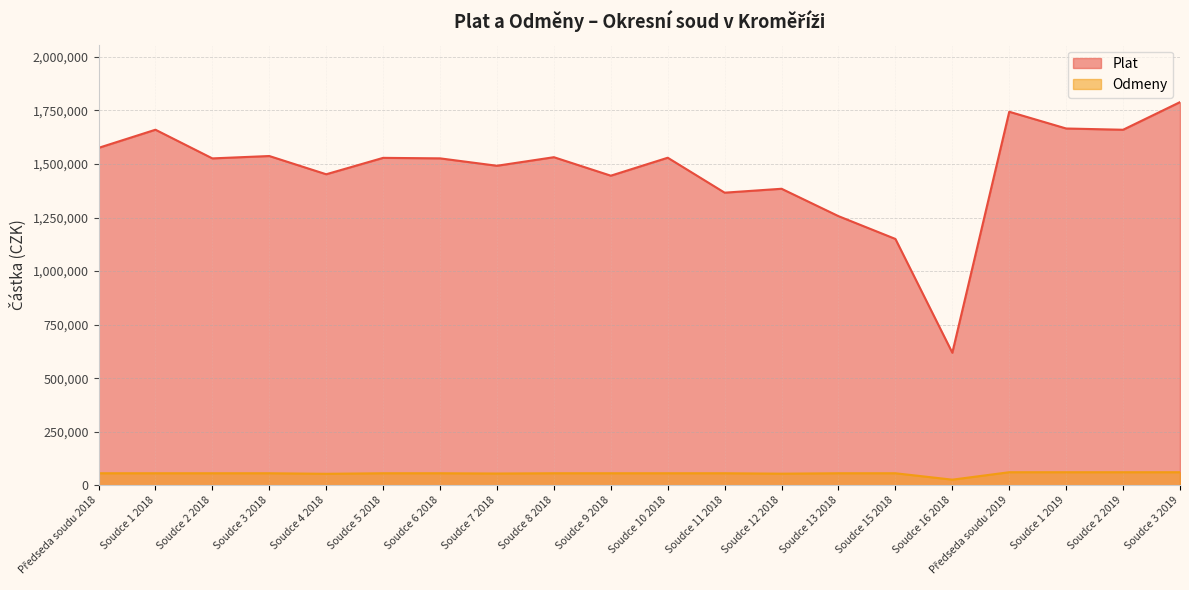

Reading right to left, transcribe all the data shown in this chart.

Plat: Soudce 3 2019=1788859	Soudce 2 2019=1659881	Soudce 1 2019=1665738	Předseda soudu 2019=1743884	Soudce 16 2018=618999	Soudce 15 2018=1150178	Soudce 13 2018=1256566	Soudce 12 2018=1384410	Soudce 11 2018=1366179	Soudce 10 2018=1529294	Soudce 9 2018=1445466	Soudce 8 2018=1531765	Soudce 7 2018=1491780	Soudce 6 2018=1526332	Soudce 5 2018=1528687	Soudce 4 2018=1452117	Soudce 3 2018=1537262	Soudce 2 2018=1526183	Soudce 1 2018=1660023	Předseda soudu 2018=1575310
Odmeny: Soudce 3 2019=61200	Soudce 2 2019=61200	Soudce 1 2019=61200	Předseda soudu 2019=61200	Soudce 16 2018=26491	Soudce 15 2018=56400	Soudce 13 2018=56400	Soudce 12 2018=54448	Soudce 11 2018=56400	Soudce 10 2018=56400	Soudce 9 2018=56400	Soudce 8 2018=56400	Soudce 7 2018=55174	Soudce 6 2018=56400	Soudce 5 2018=56400	Soudce 4 2018=53846	Soudce 3 2018=56400	Soudce 2 2018=56400	Soudce 1 2018=56400	Předseda soudu 2018=56400